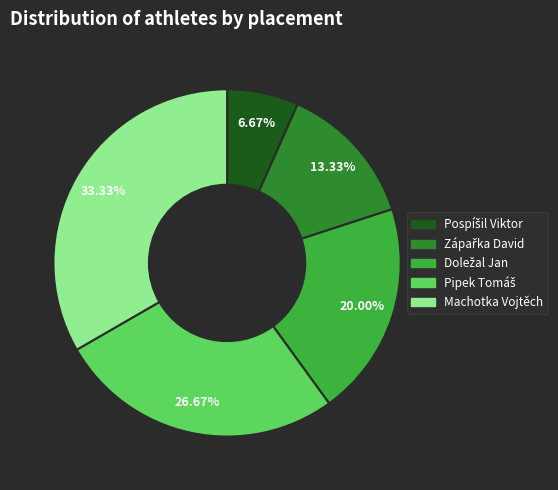

The Machotka Vojtěch slice represents 21% of the pie. True or false?

False